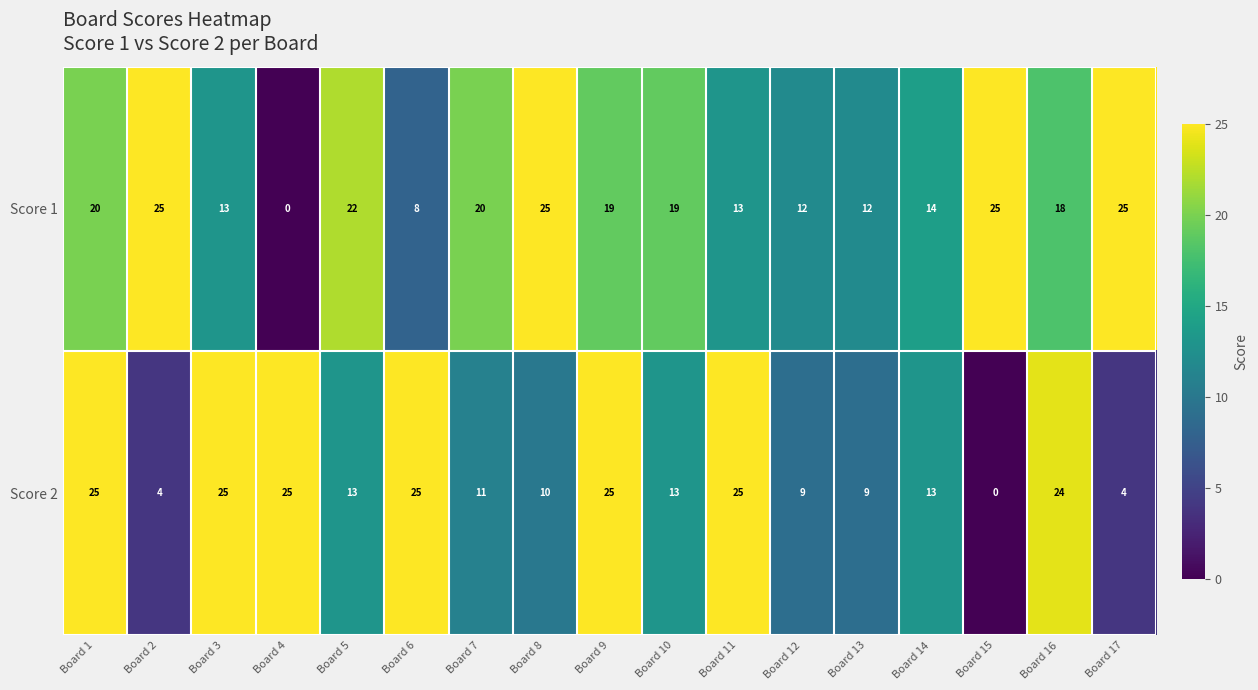

At Board 16, list the series in order from largest to smallest.

Score 2, Score 1